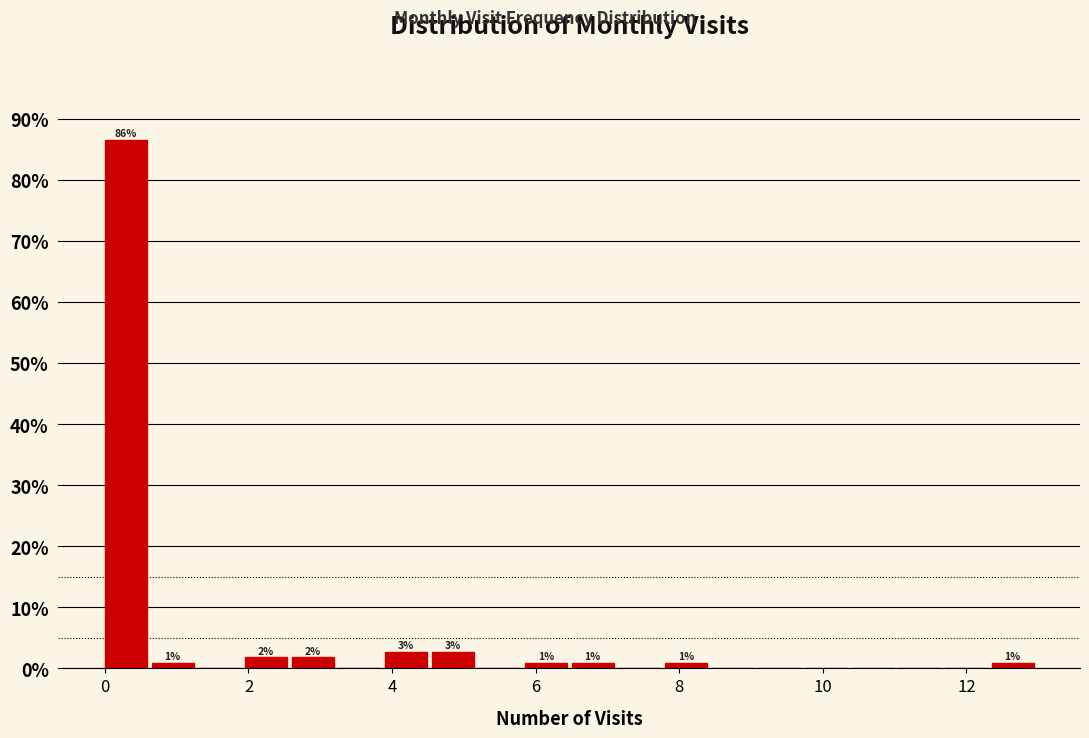

Around what value on the x-axis is the tallest bar? Give the approximate position of its centre, as read against the axis.

0.2